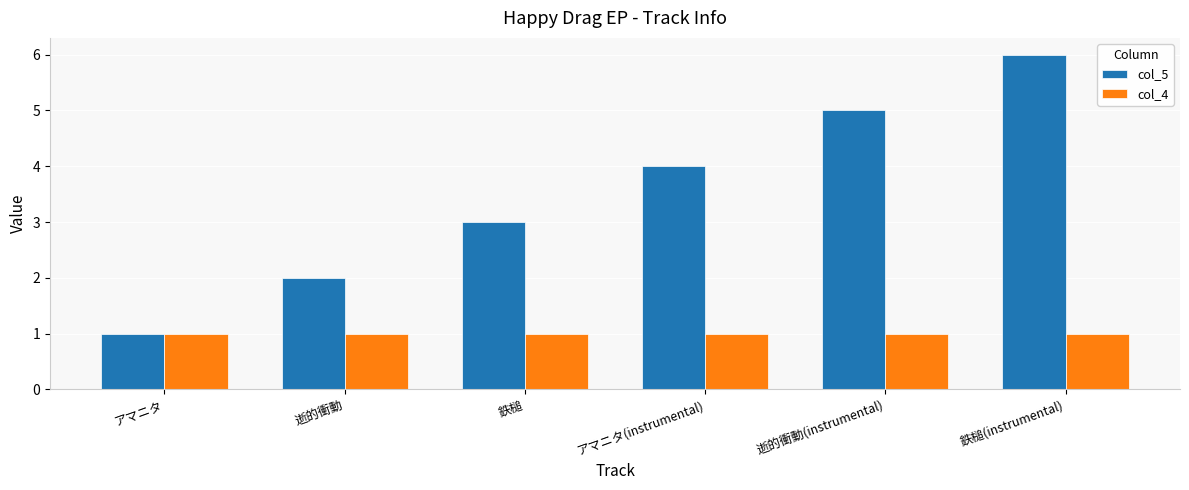

What is the label of the 3rd bar from the right?

アマニタ(instrumental)